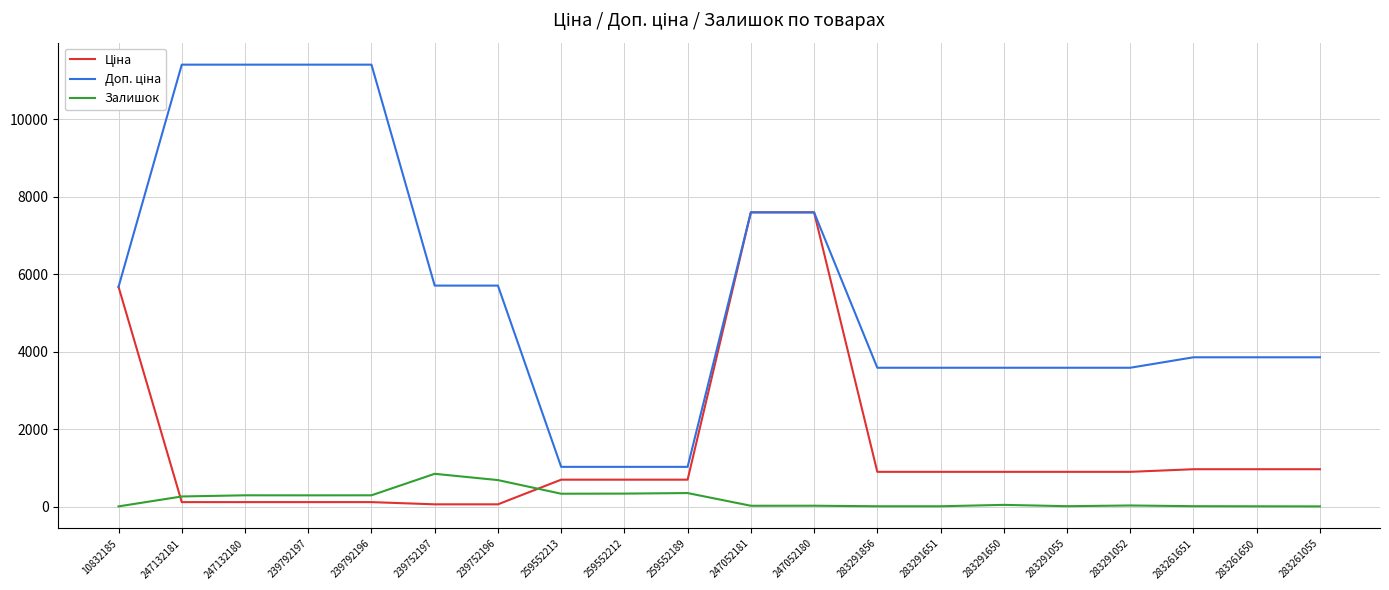

What is the maximum value shown in the chart?

11410.0